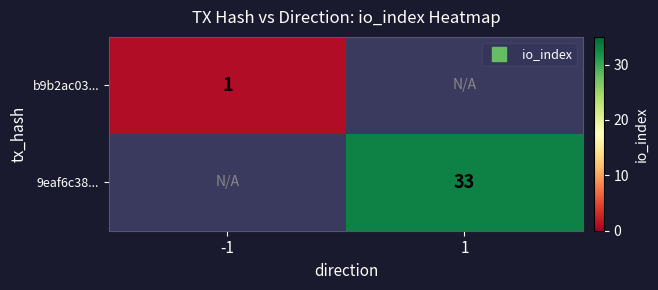

Rank the series at -1 from highest to lowest value.

b9b2ac03..., 9eaf6c38...